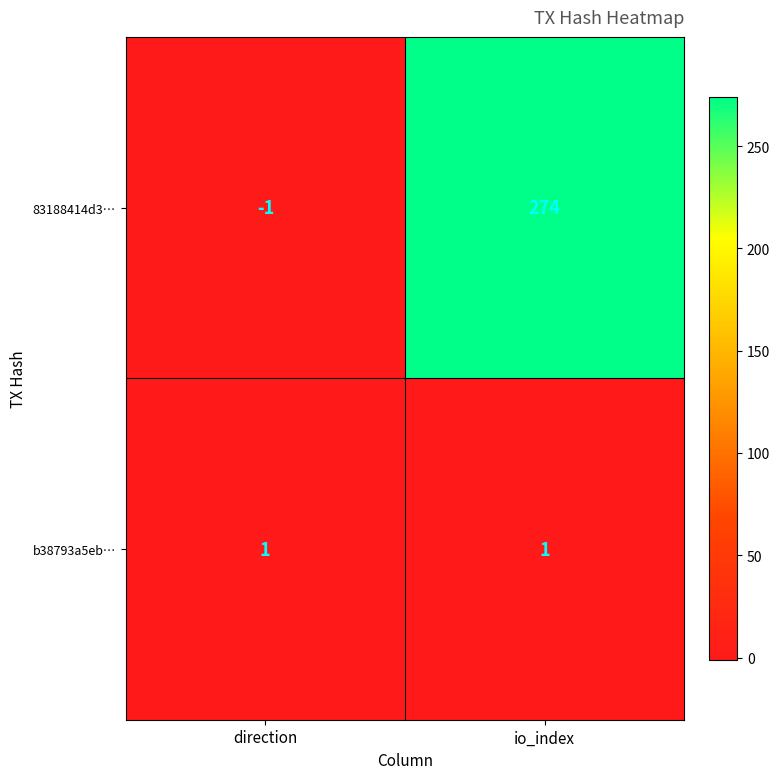

How many categories are shown in the chart?

2